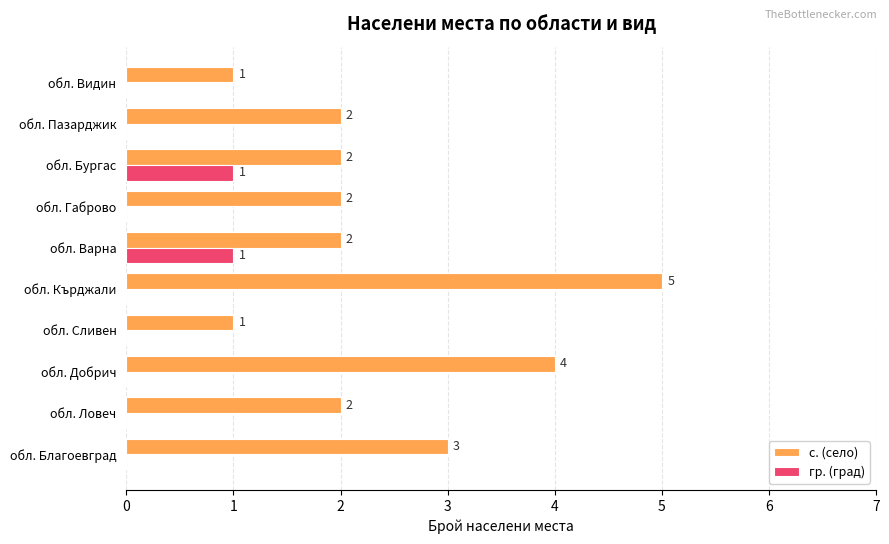

Which series changed the most between обл. Сливен and обл. Пазарджик?

с. (село)